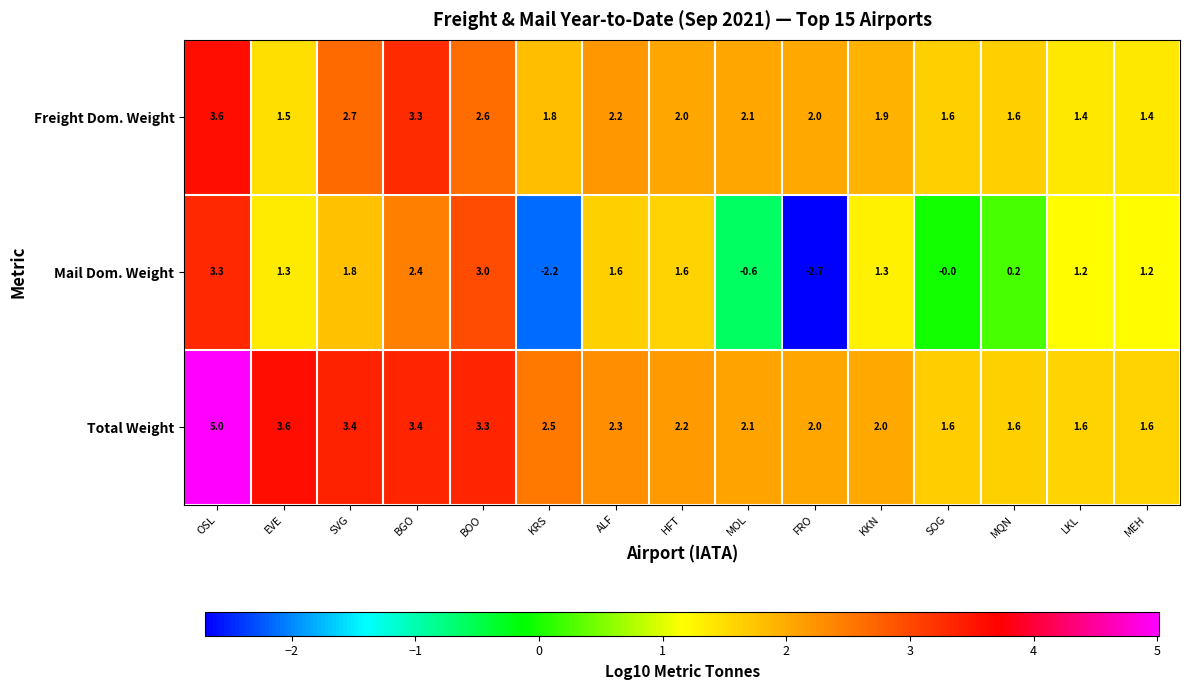

Which series has the largest range (max minus min)?

Mail Dom. Weight